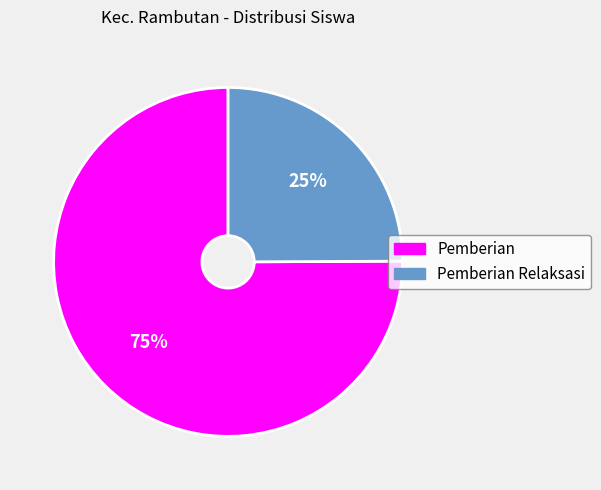

How many slices are in this pie chart?

2